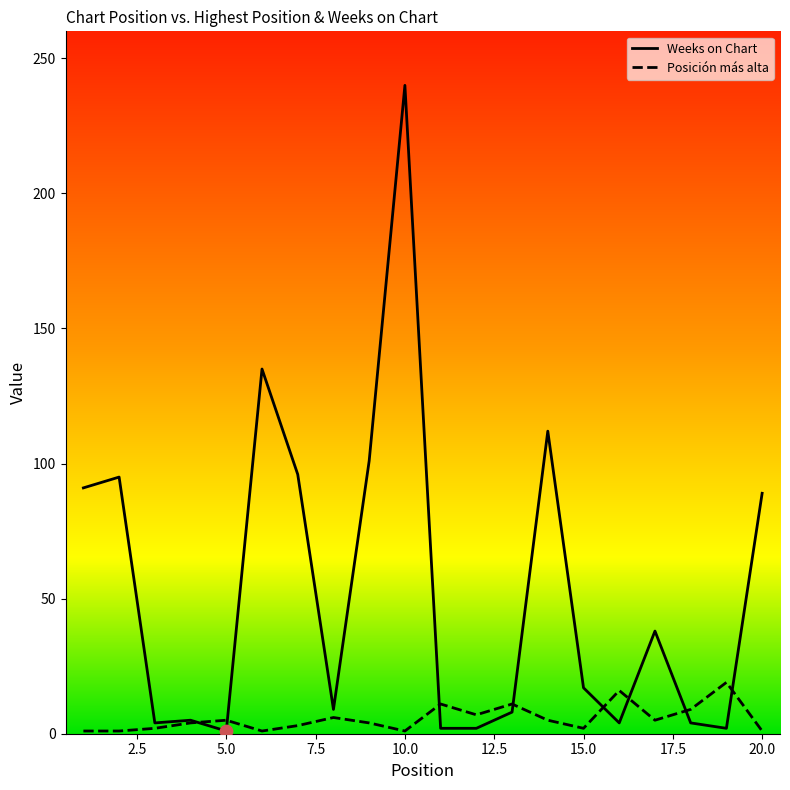

Which series reaches the minimum Y coordinate?

Posición más alta